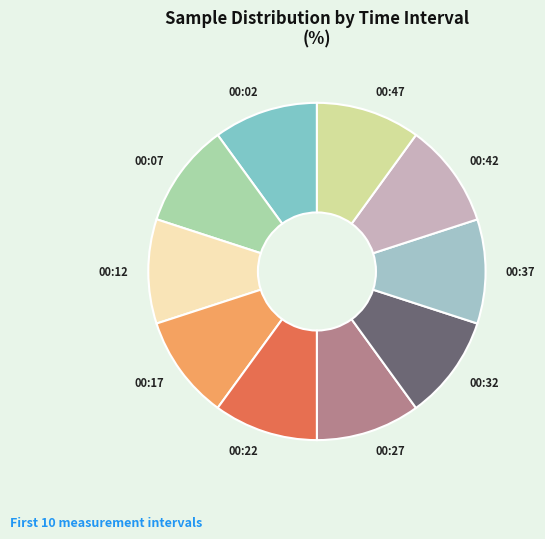

Do 00:12 and 00:27 together represent more than half of the pie?

No